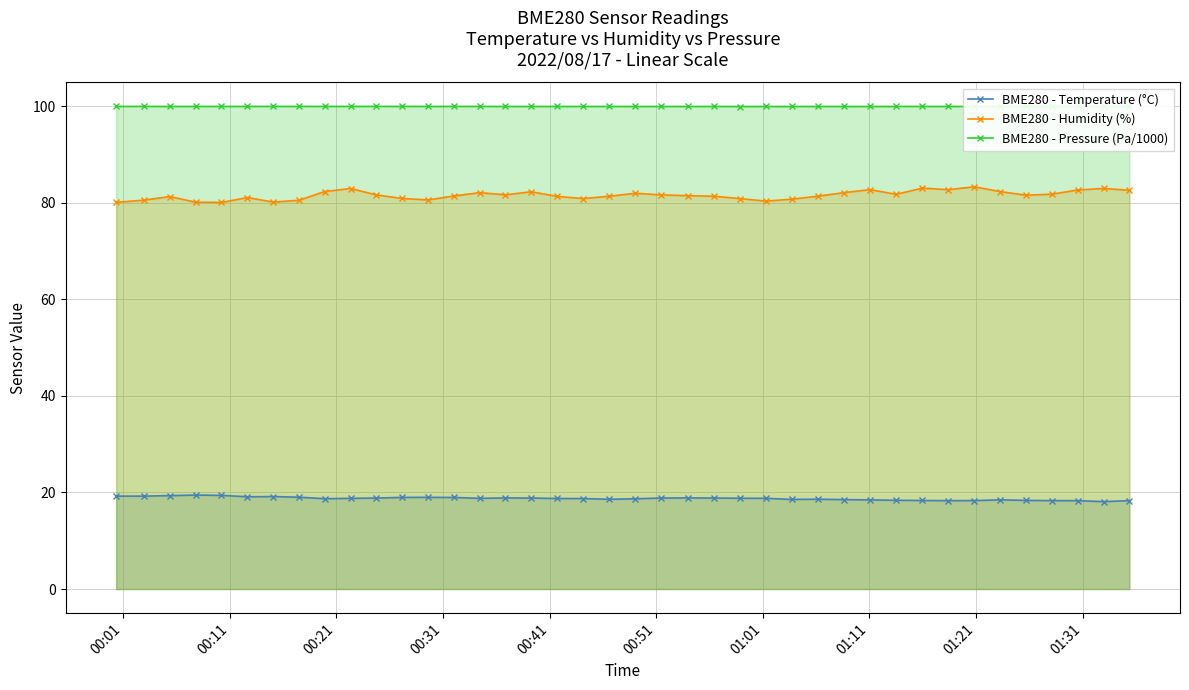

Count the number of categories in the chart.

40